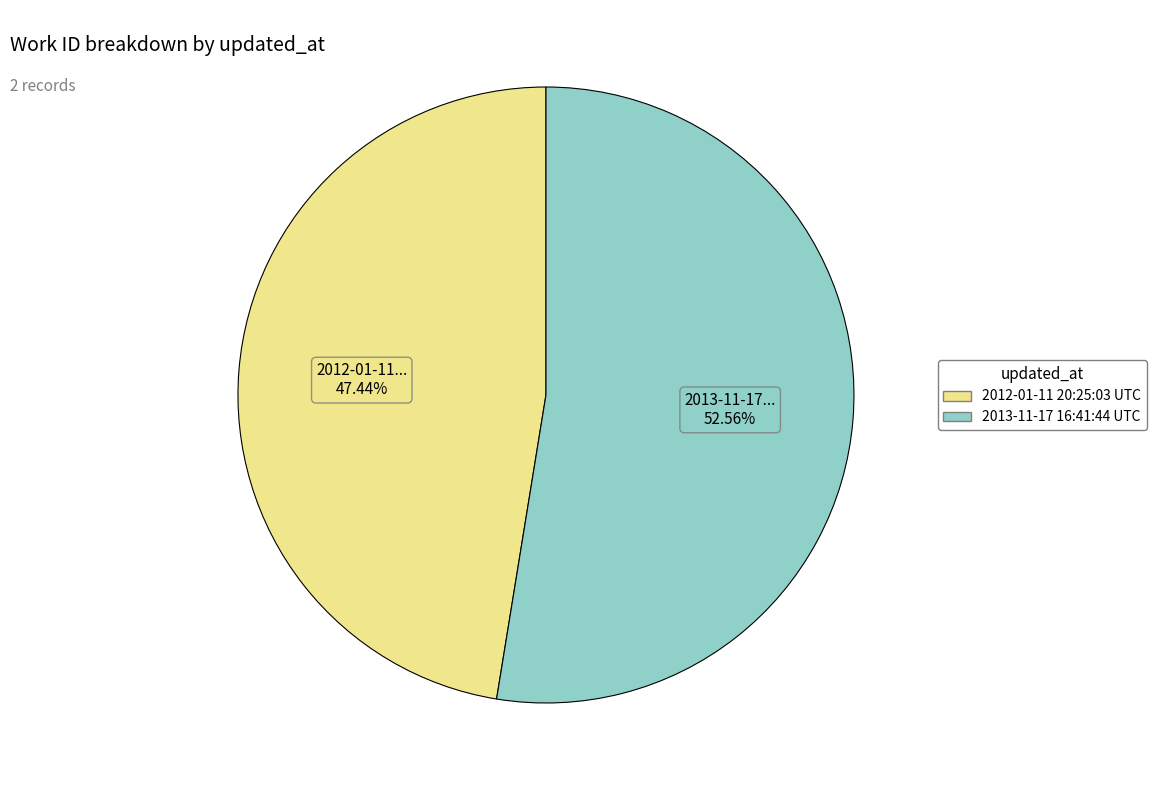

How many segments does this pie chart have?

2